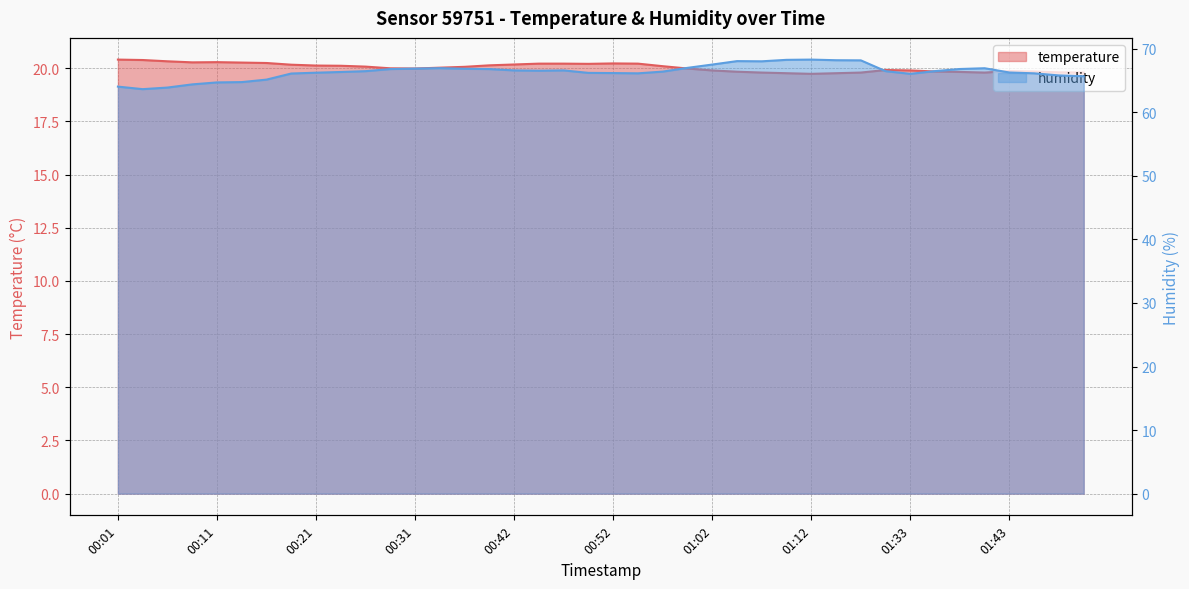

What is the spread (max minus min) of values at 01:04?

48.2